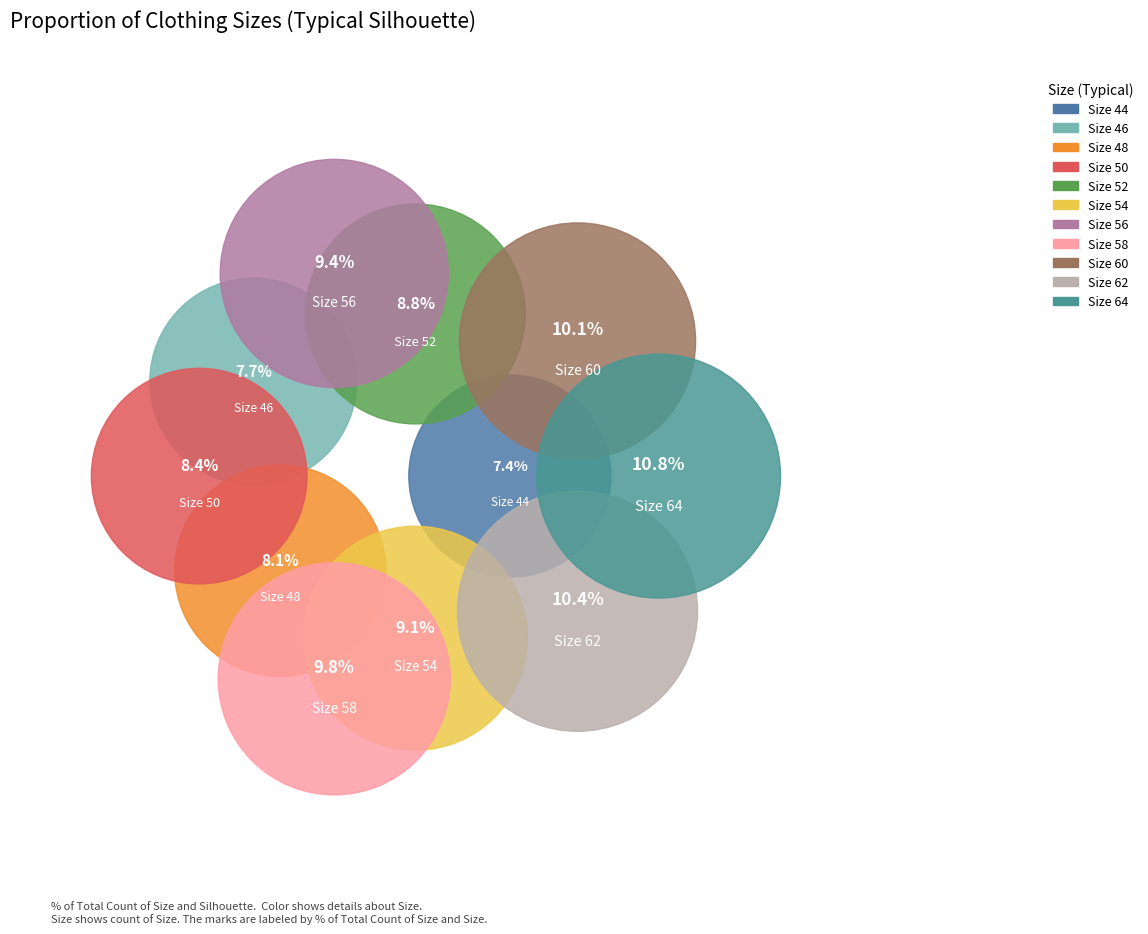

True or false: Size 52 accounts for 9% of the total.

True